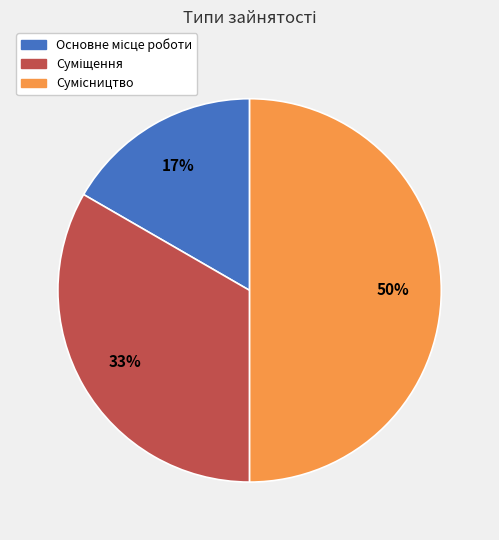

To the nearest percent, what is the average slice percentage?

33%